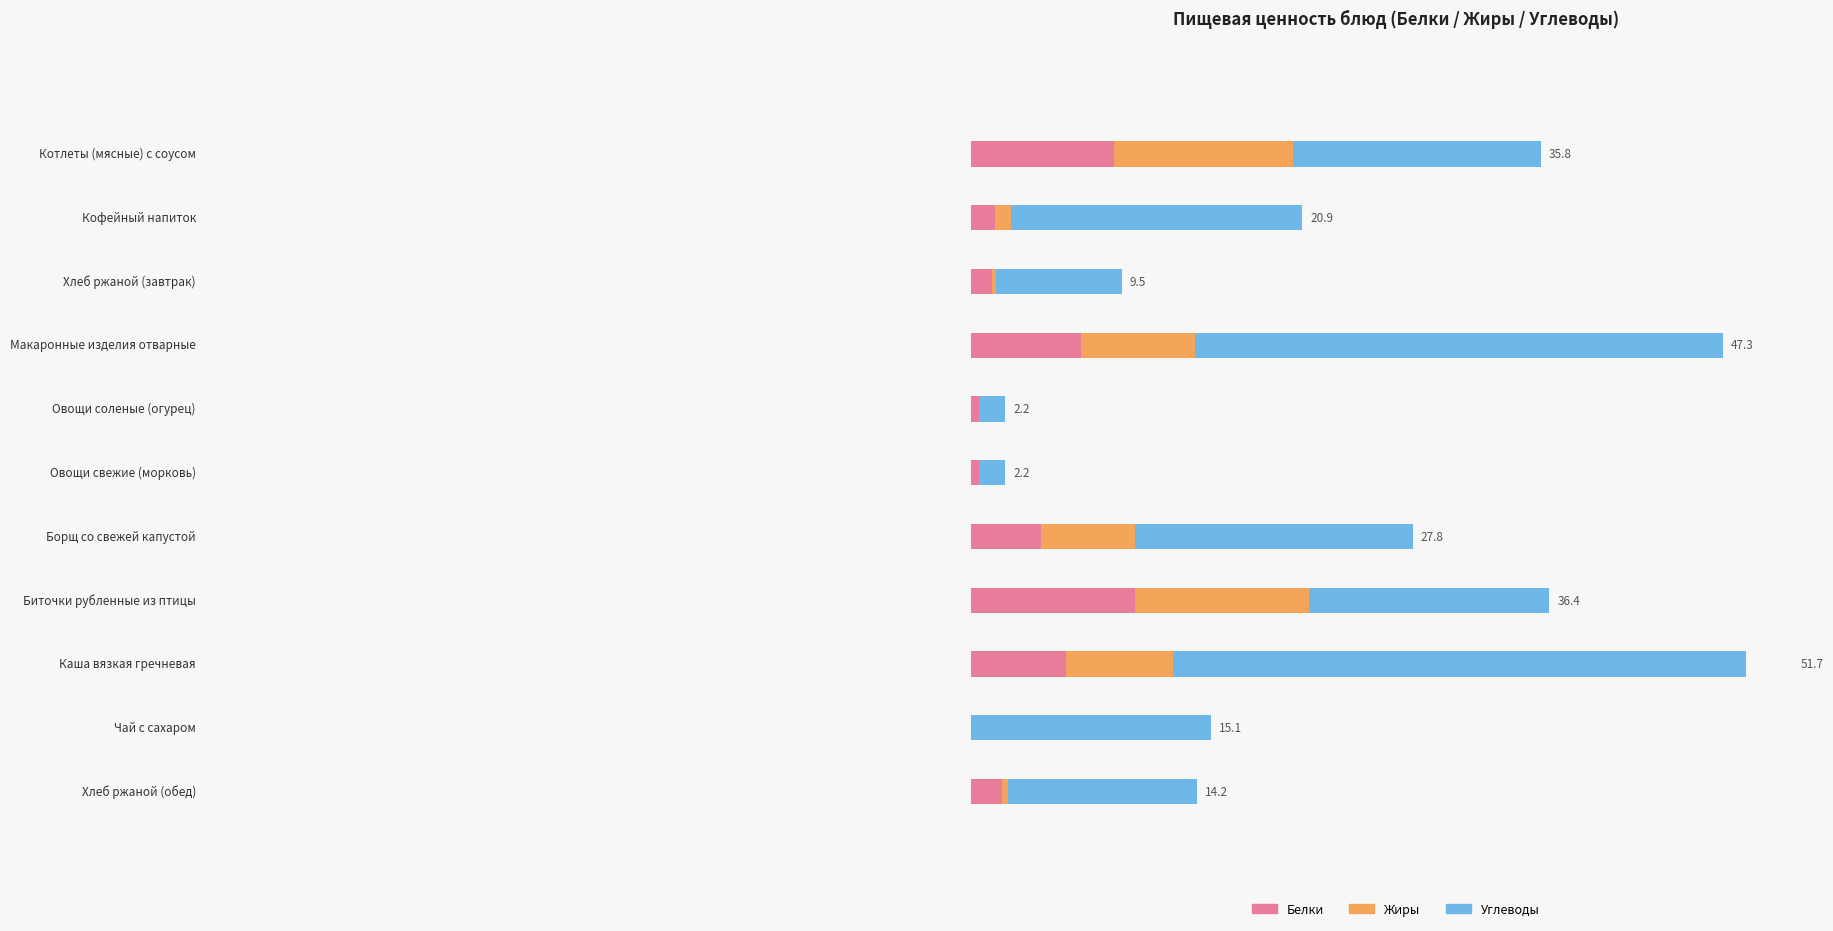

Between Каша вязкая гречневая and Хлеб ржаной (обед), which series saw the biggest shift?

Углеводы